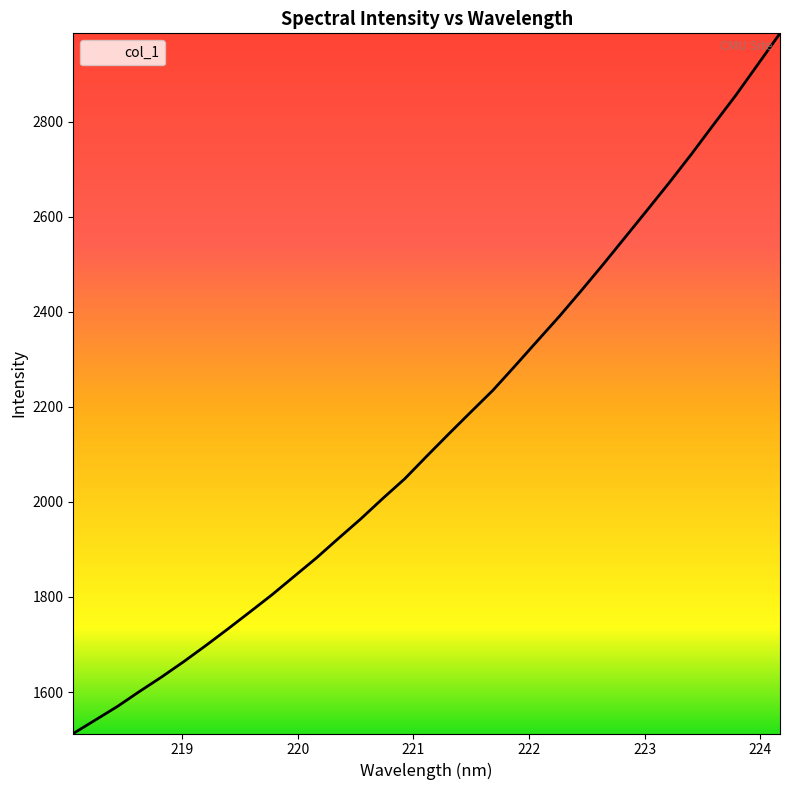

What is the maximum value shown in the chart?

2986.4